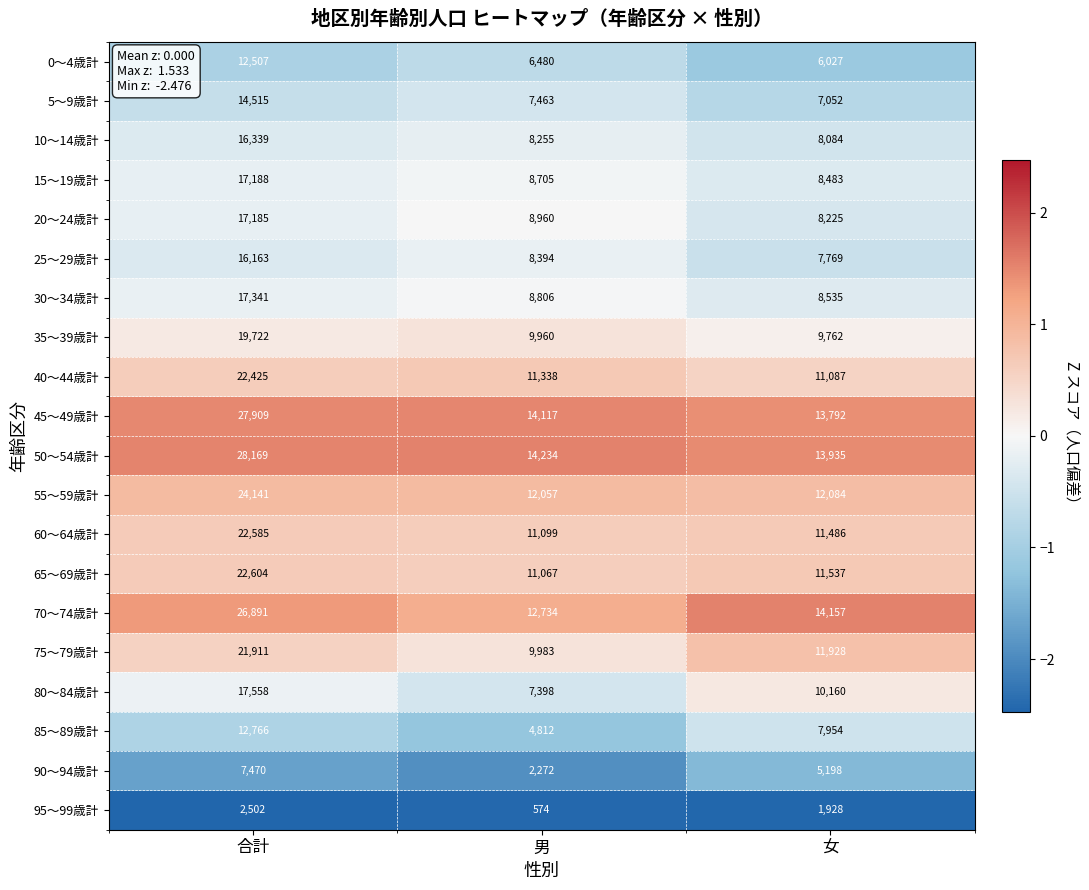

Is it true that 45～49歳計 equals 13792 at 女?

True